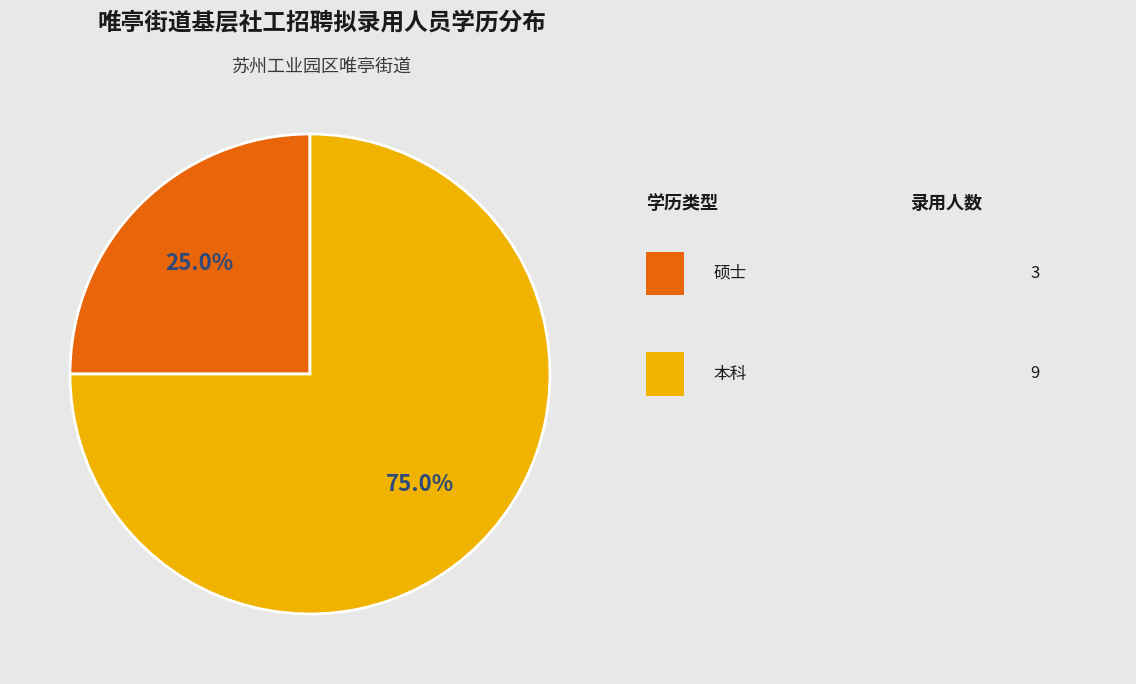

Count the number of slices in the pie.

2